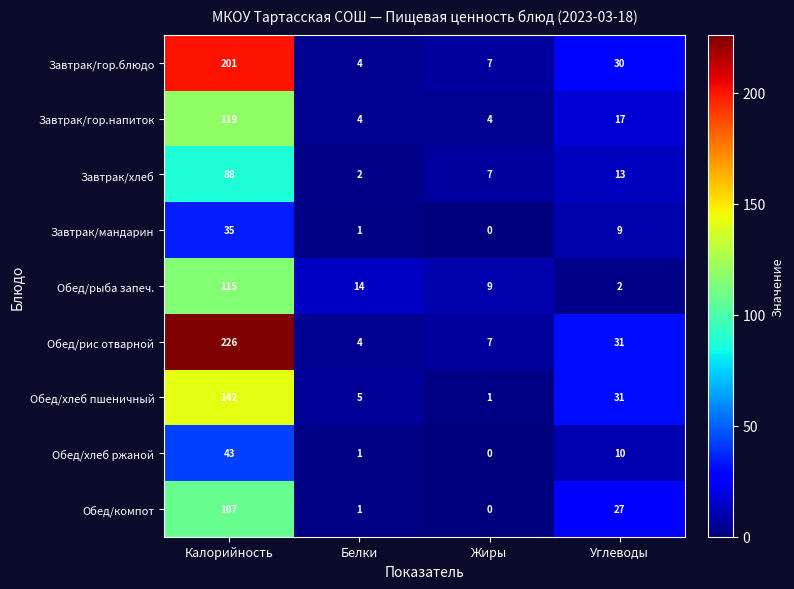

The Завтрак/гор.напиток series shows 6 at Жиры. True or false?

False